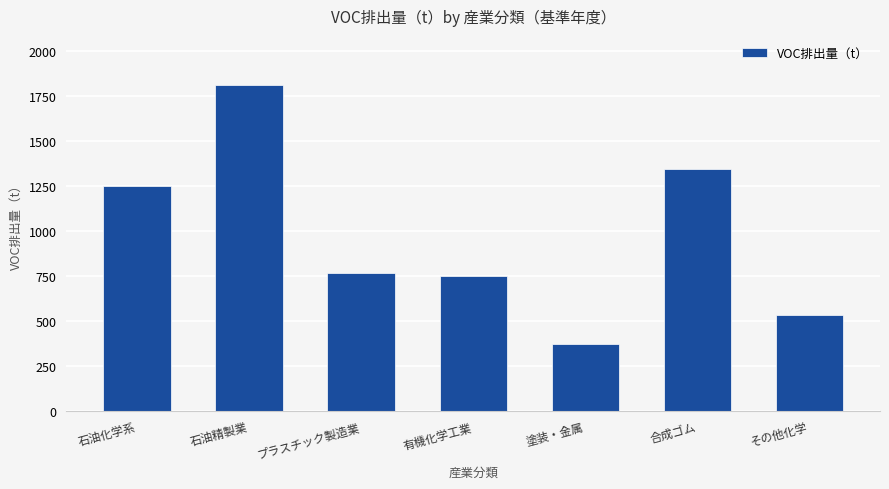

How many values are below 765?

3